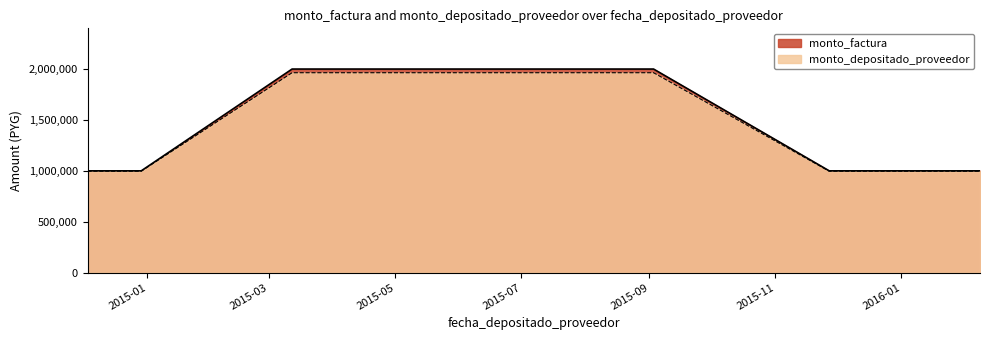

What is the spread (max minus min) of values at 2015-09-03?

36190